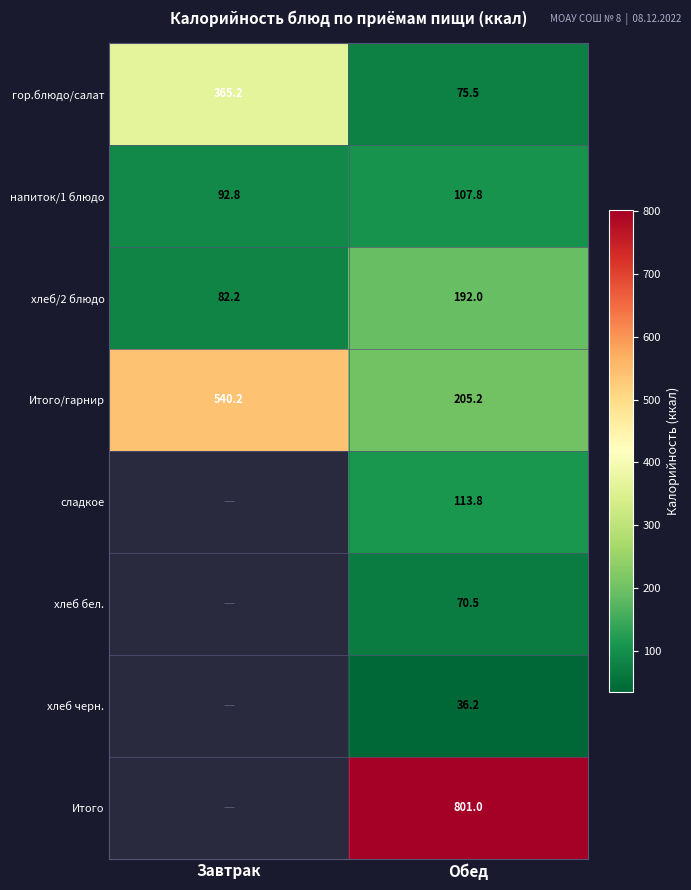

Rank the series at Обед from lowest to highest value.

хлеб черн., хлеб бел., гор.блюдо/салат, напиток/1 блюдо, сладкое, хлеб/2 блюдо, Итого/гарнир, Итого